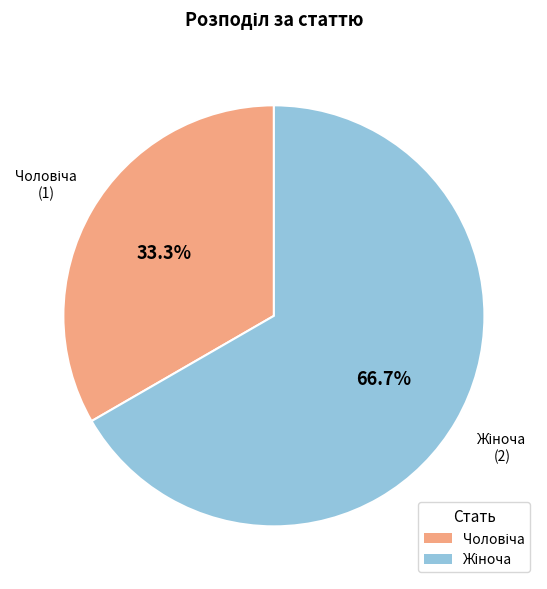

Is there any slice that represents more than half of the pie?

Yes